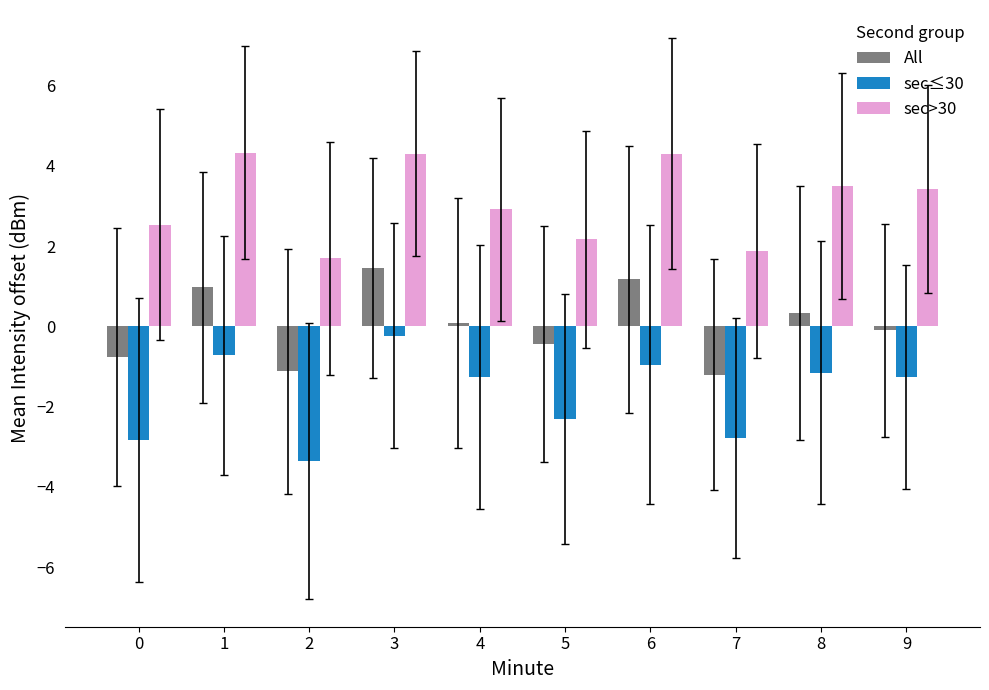

The sec>30 series shows 1.3 at 8. True or false?

False